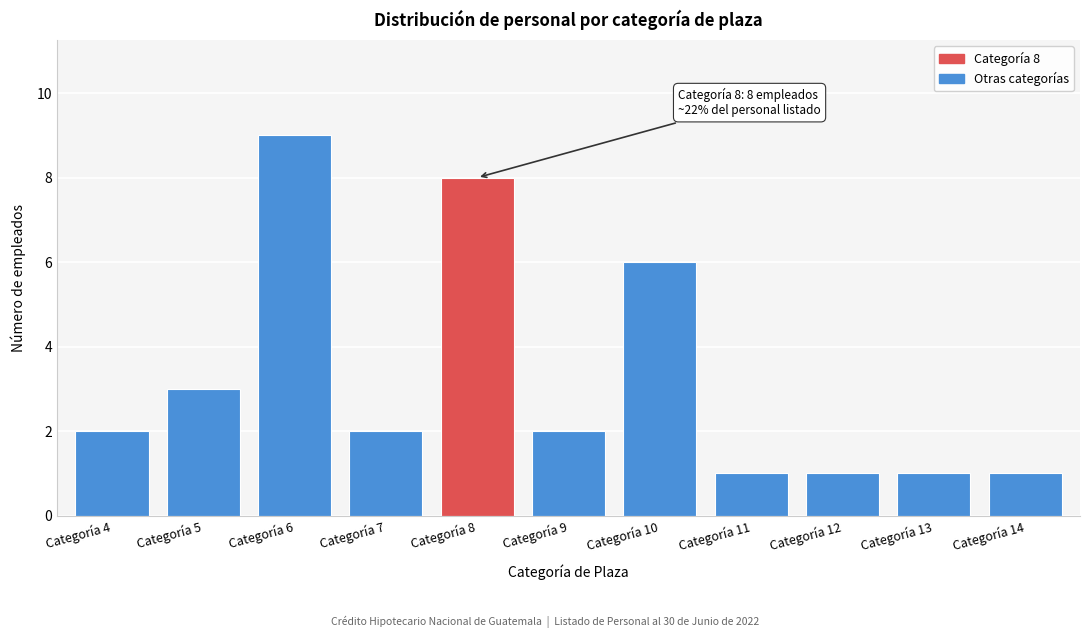

Reading left to right, list all the values displayed in this chart.

2	3	9	2	8	2	6	1	1	1	1